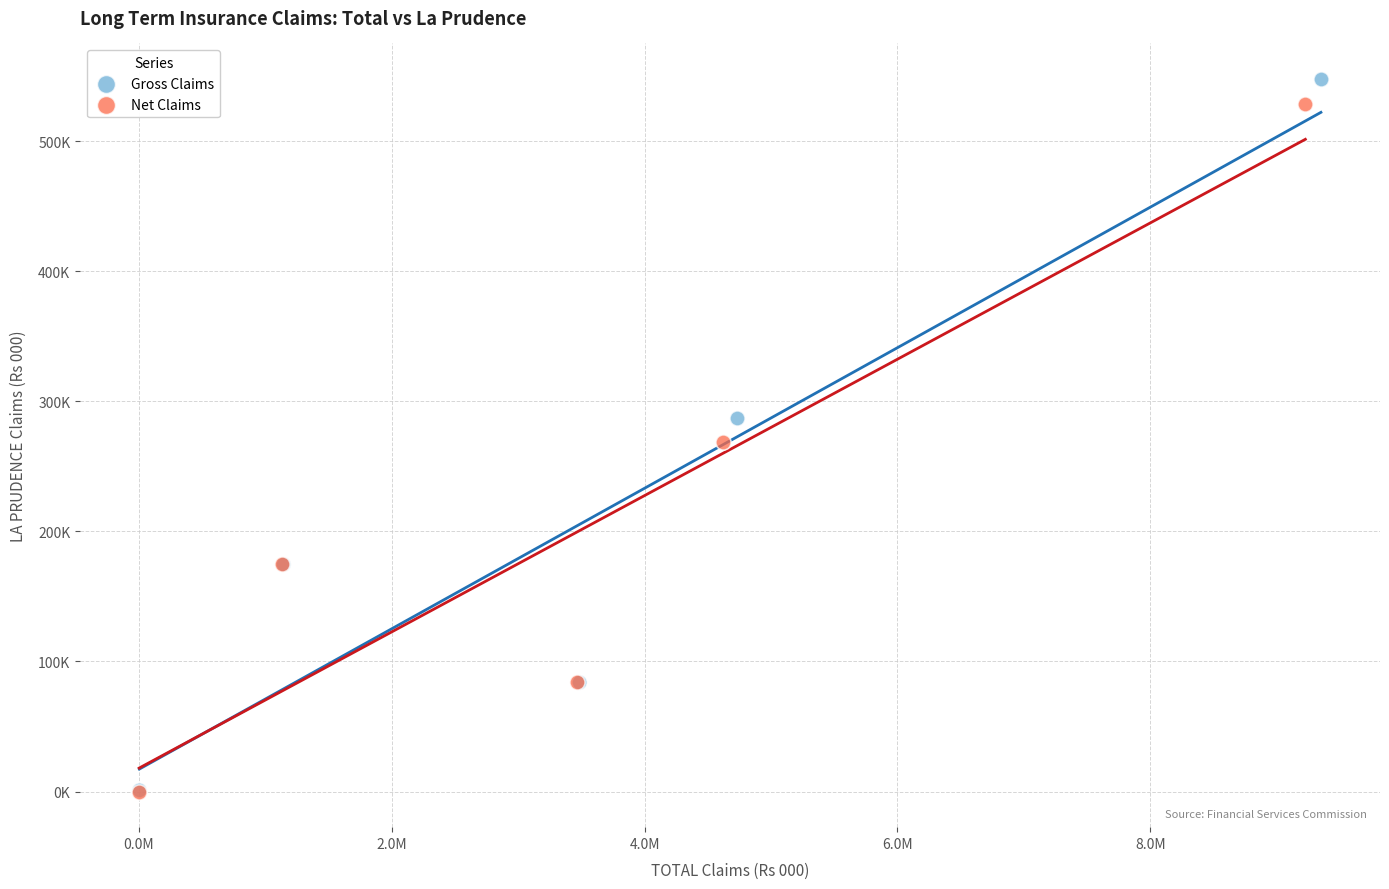

Which series has the largest Y range (max minus min)?

Gross Claims